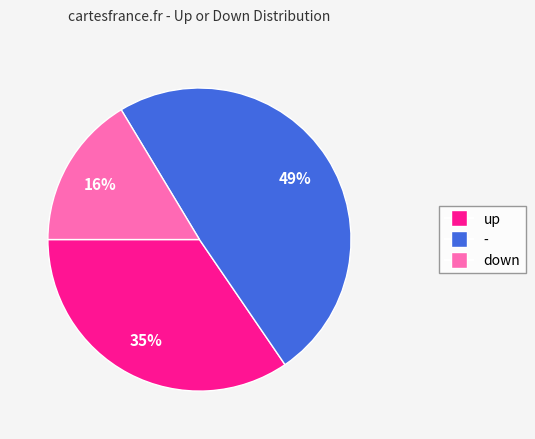

Rank the categories by value from highest to lowest.

-, up, down